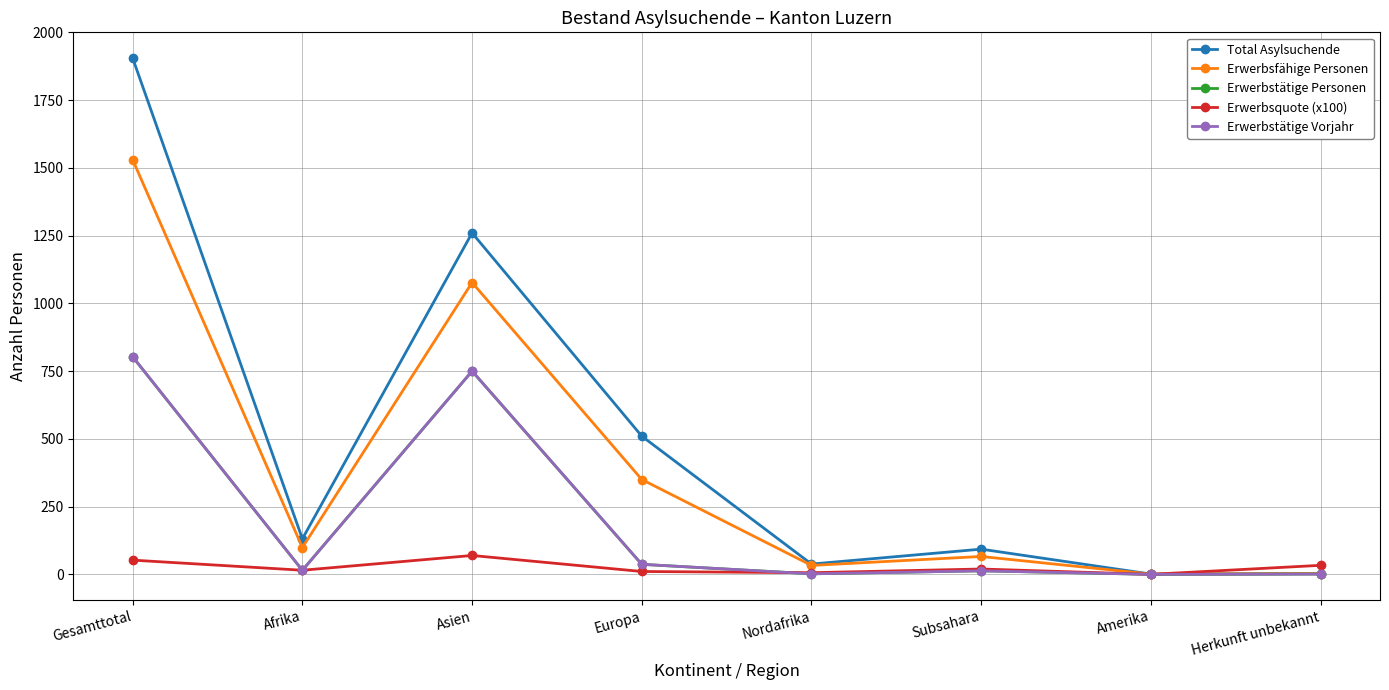

Does the chart have visible grid lines?

Yes